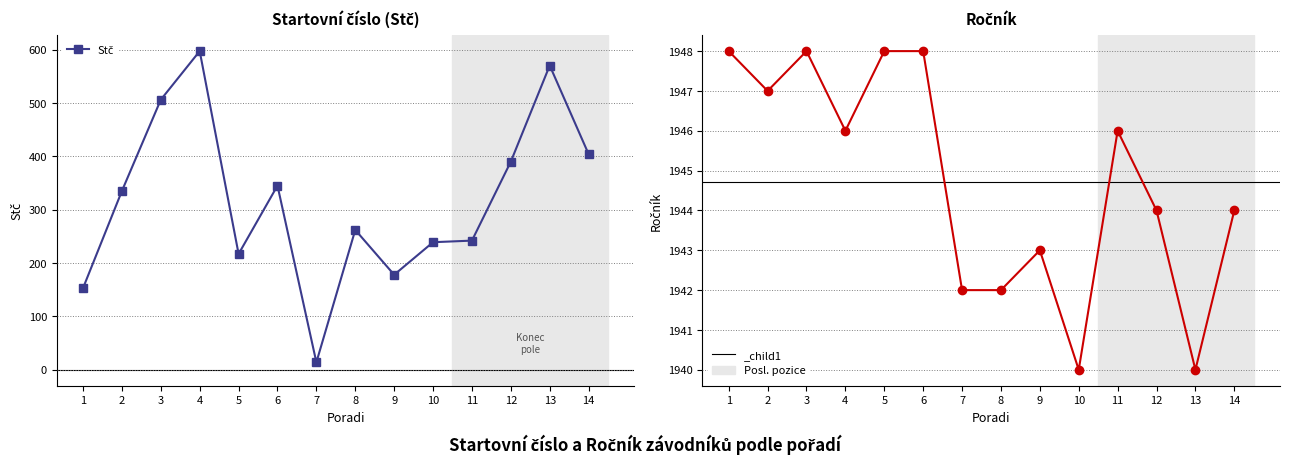

List the series in order of their overall mean, lowest first.

Stč, Ročník